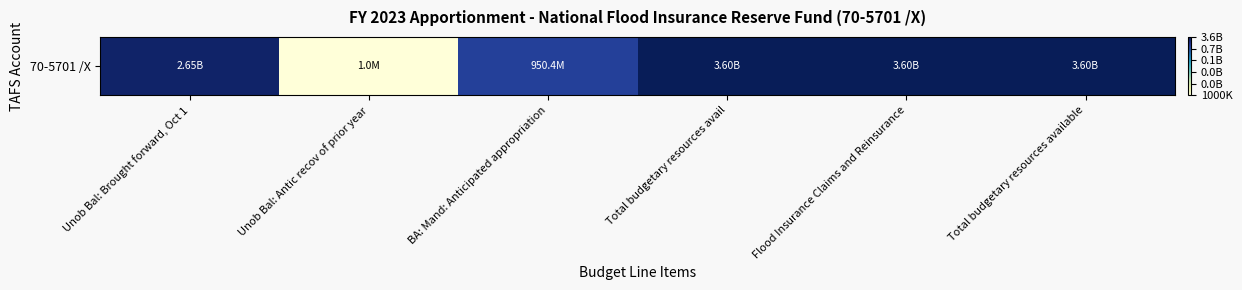

Where is the data nearest to the value 17?

Unob Bal: Antic recov of prior year